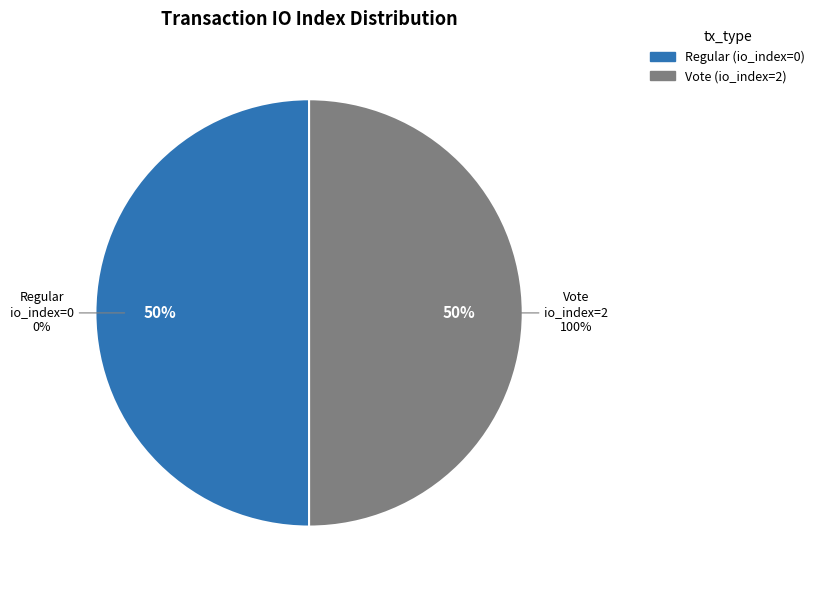

Which category accounts for the majority?

Vote (io_index=2)